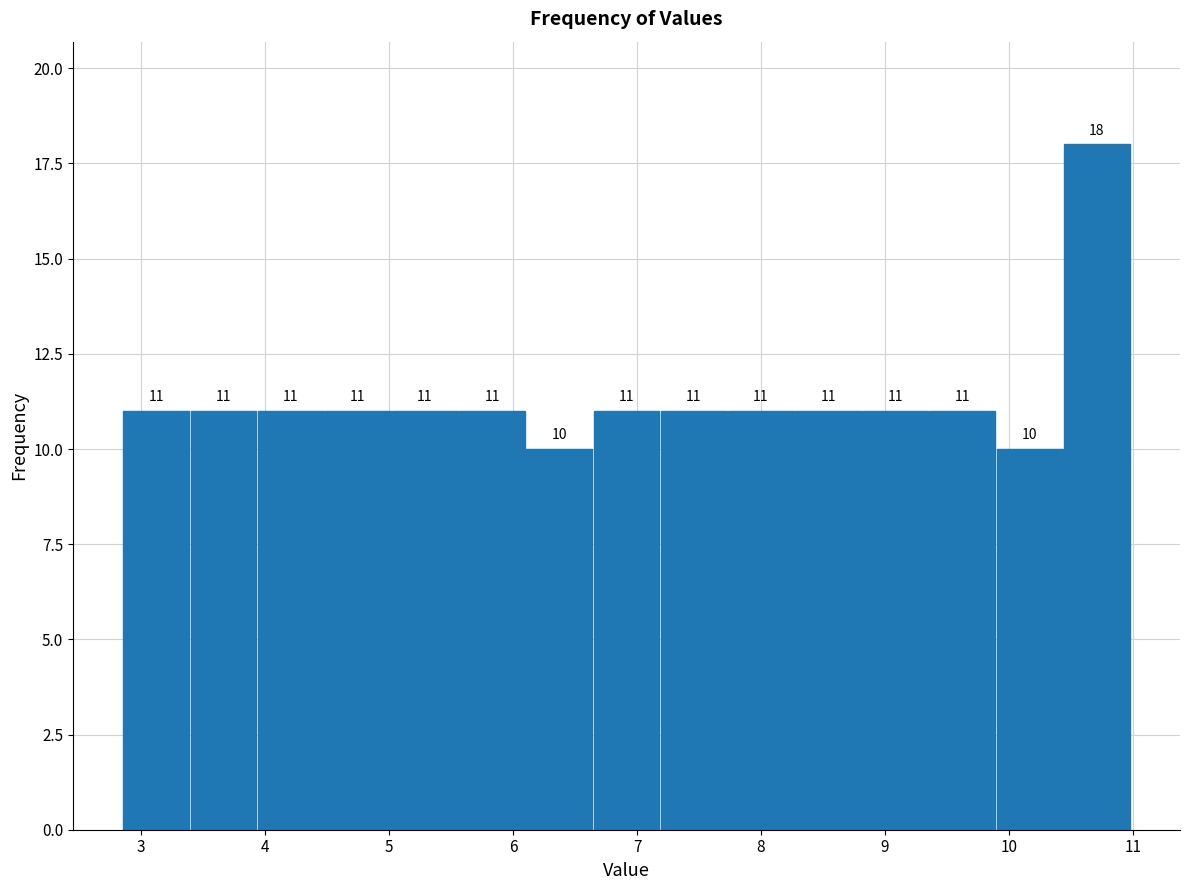

Reading left to right, list every bar in this chart as the range it spans on the x-axis followed by its height. The bar edges are not printed on the chart, so give them approximately, as read against the axis.

2.9 to 3.4: 11
3.4 to 3.9: 11
3.9 to 4.5: 11
4.5 to 5.0: 11
5.0 to 5.6: 11
5.6 to 6.1: 11
6.1 to 6.6: 10
6.6 to 7.2: 11
7.2 to 7.7: 11
7.7 to 8.3: 11
8.3 to 8.8: 11
8.8 to 9.4: 11
9.4 to 9.9: 11
9.9 to 10.4: 10
10.4 to 11.0: 18